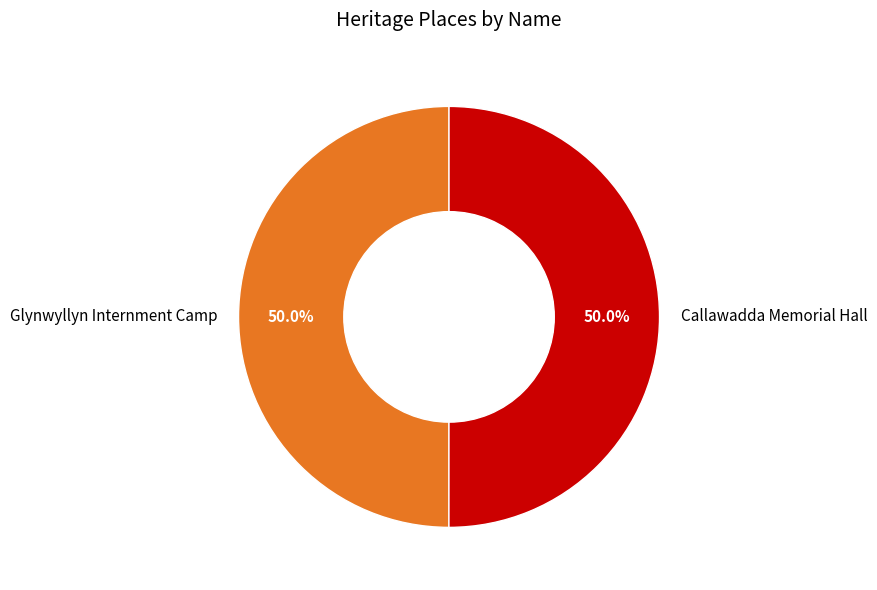

What percentage is the Callawadda Memorial Hall slice, to the nearest percent?

50%